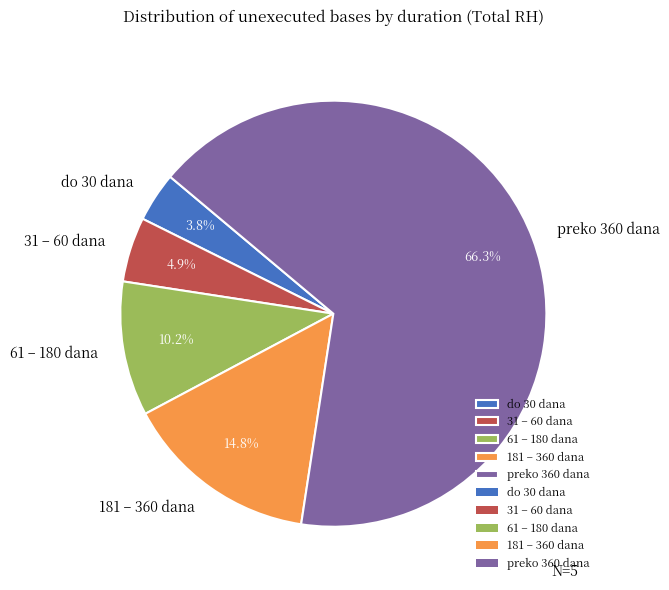

Is it true that 61 – 180 dana is 10% of the pie?

True